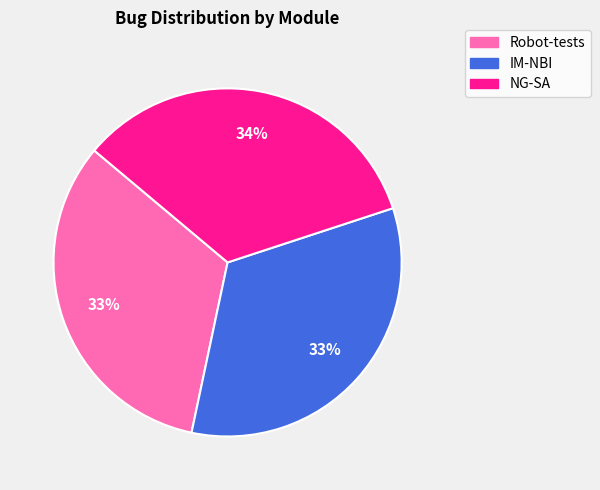

Is the sum of Robot-tests and NG-SA greater than half?

Yes